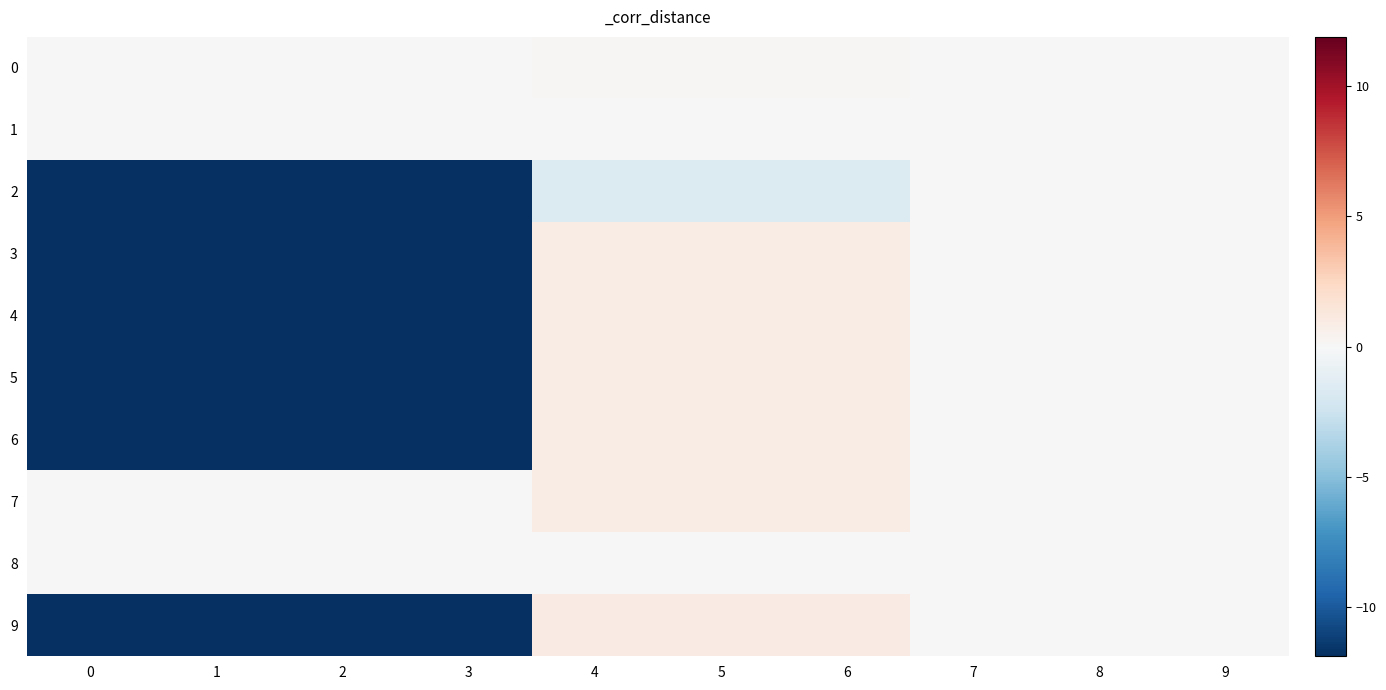

What is the minimum value shown in the chart?

-11.9